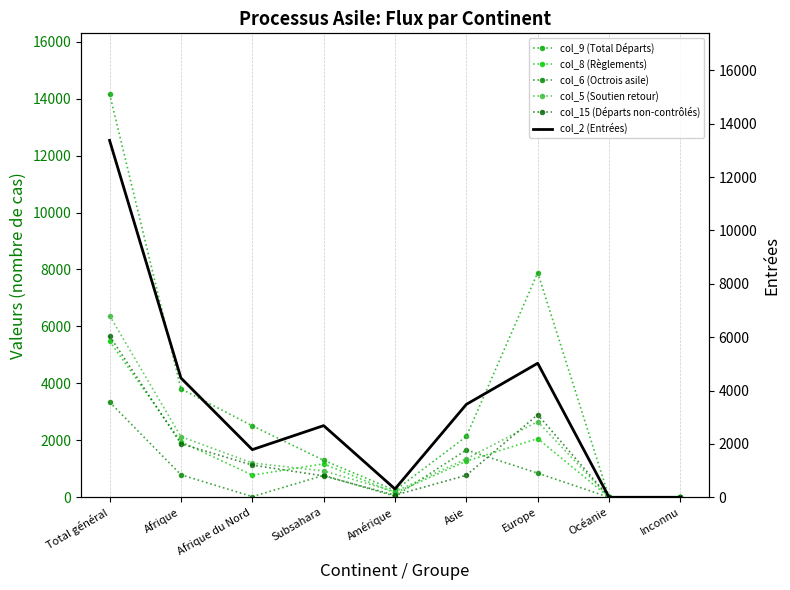

What is the label of the 4th point from the right?

Asie